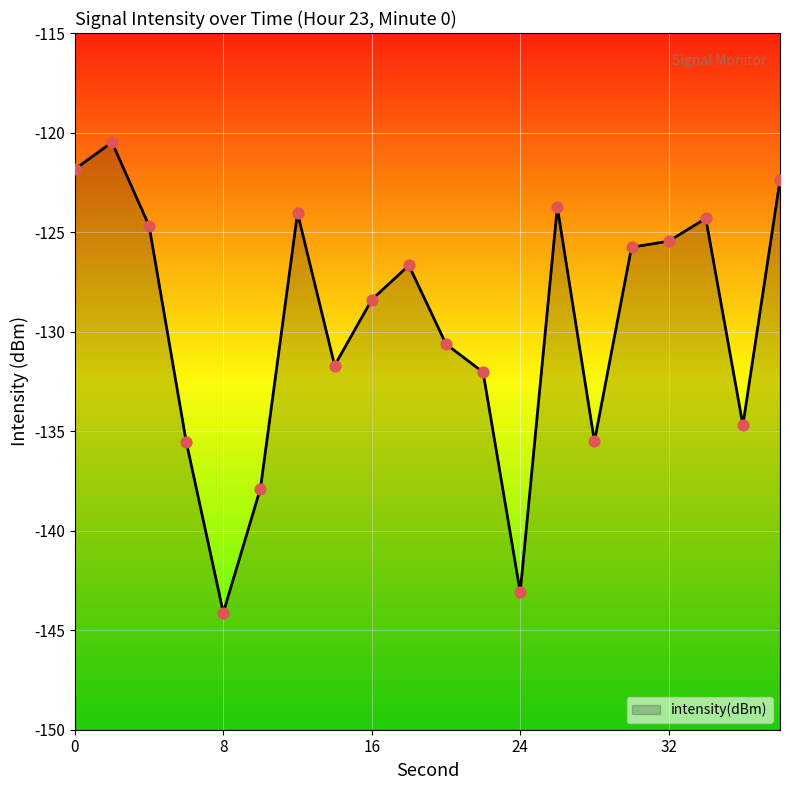

Between 12 and 6, which is larger?

12